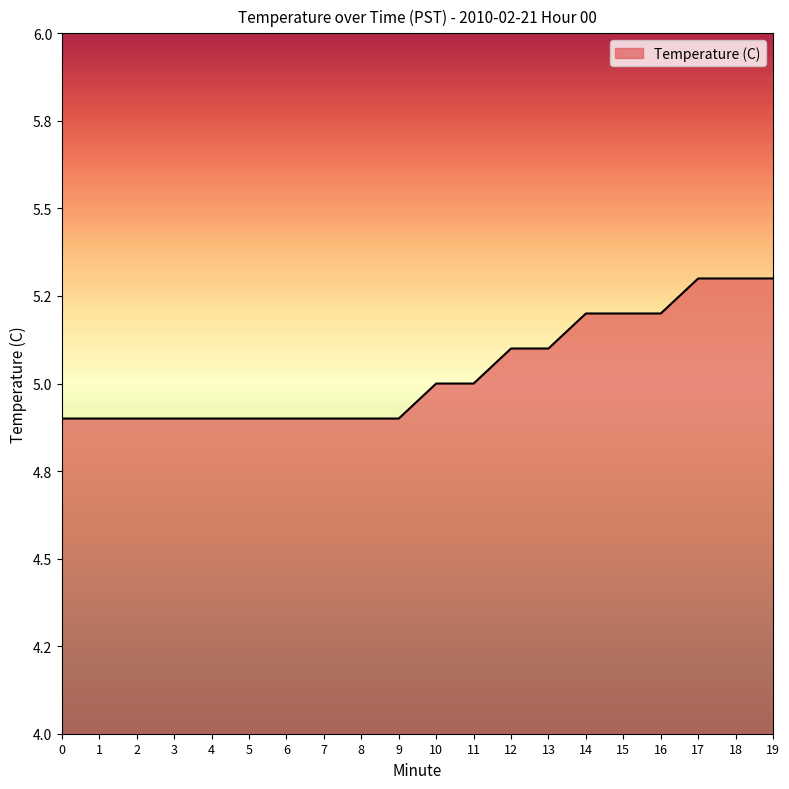

Does the chart have visible grid lines?

No